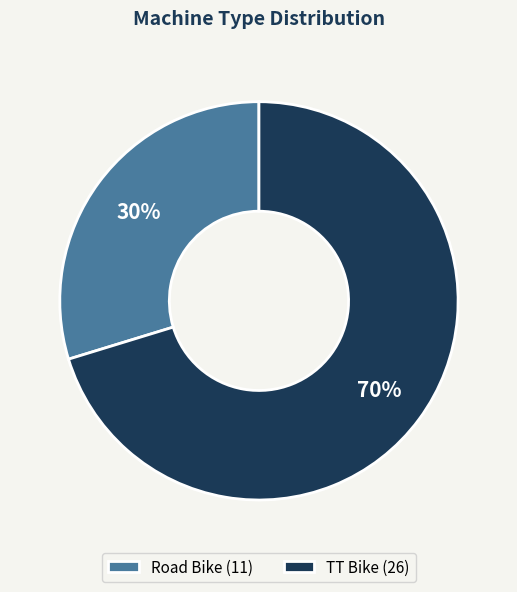

Which slice is the smallest?

Road Bike